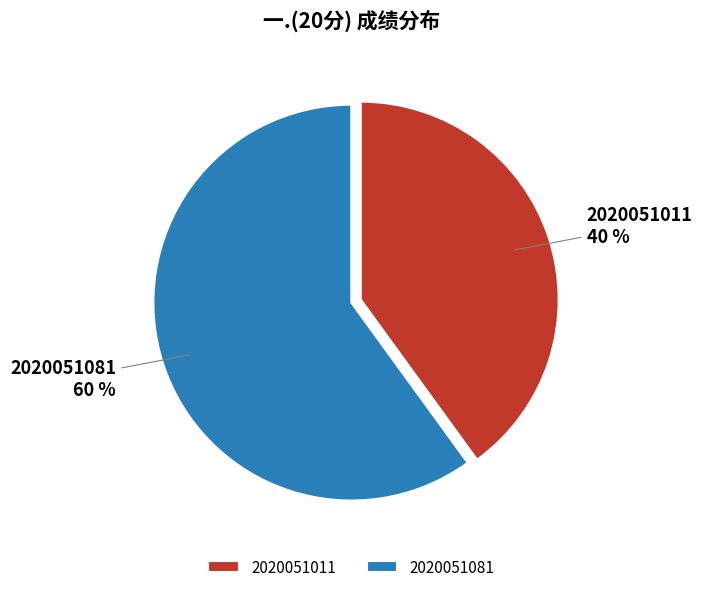

Between 2020051011 and 2020051081, which is larger?

2020051081